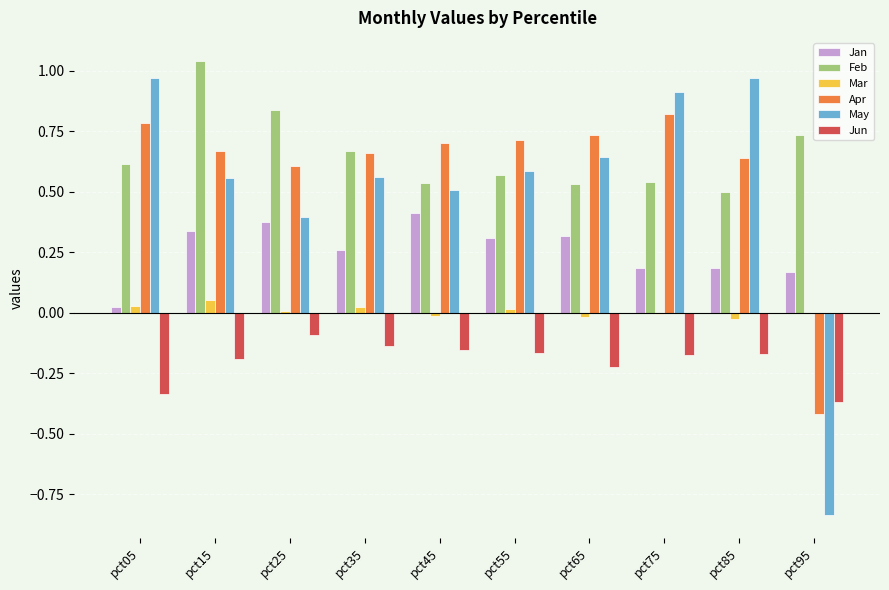

Is the value of Mar at pct95 greater than the value of Apr at pct05?

No